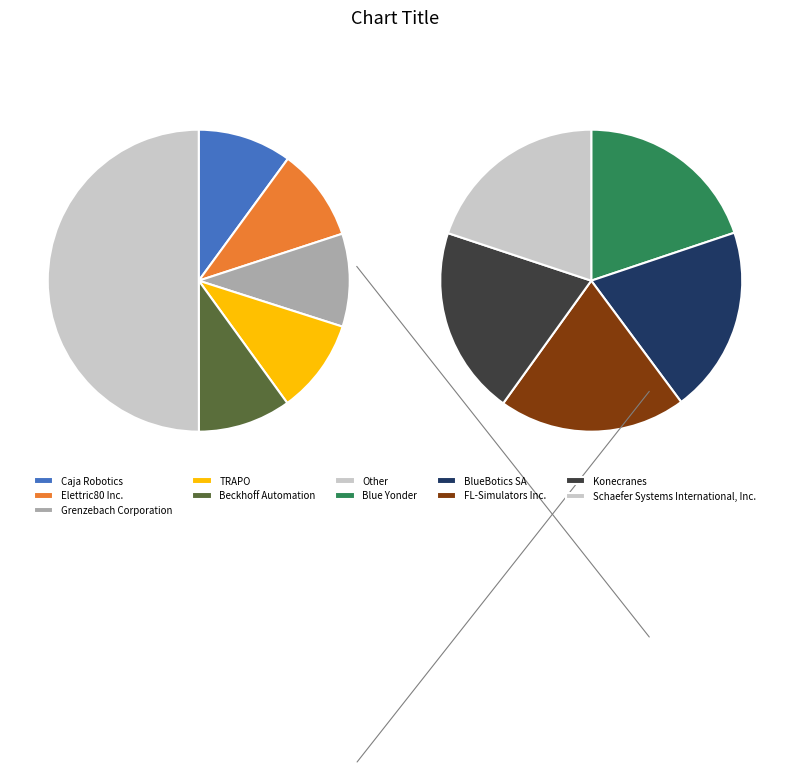

To the nearest percent, what portion does Konecranes represent?

10%